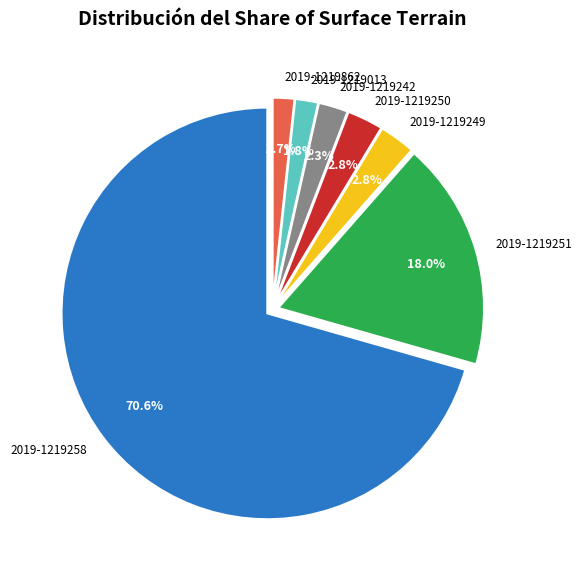

What is the largest slice in the pie chart?

2019-1219258